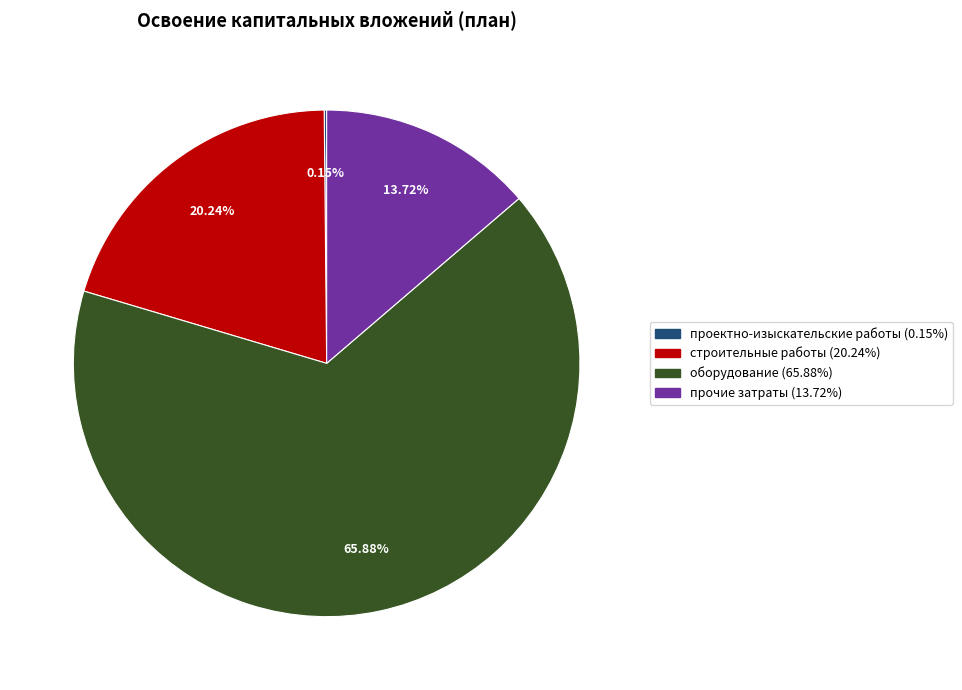

Between оборудование and строительные работы, which is larger?

оборудование